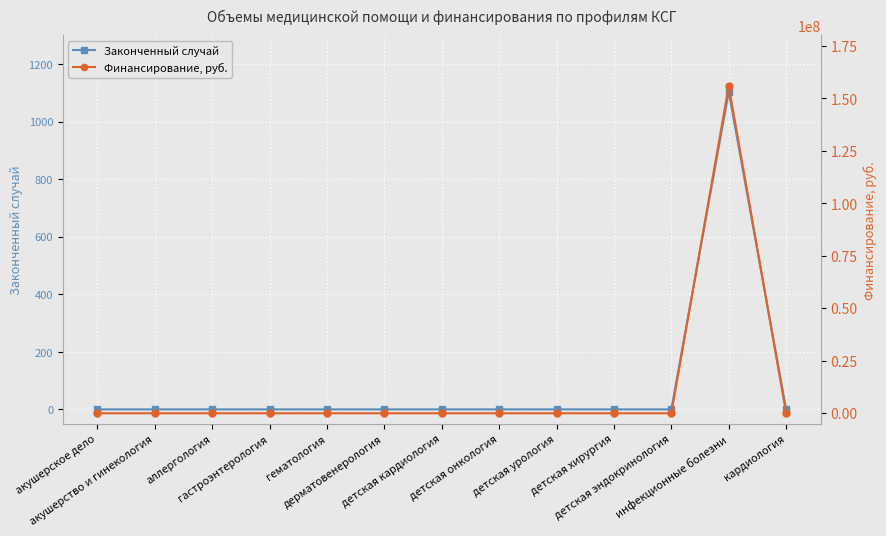

True or false: Финансирование, руб. and Законченный случай cross at least once.

False